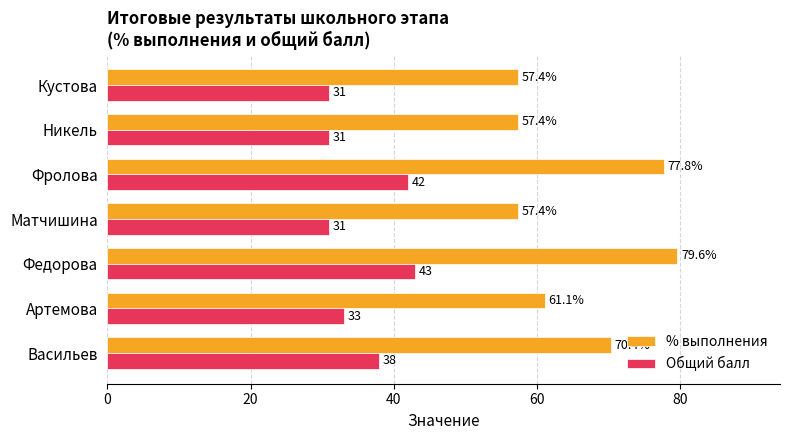

What is the difference between the second highest and minimum values in the Общий балл series?

11.0